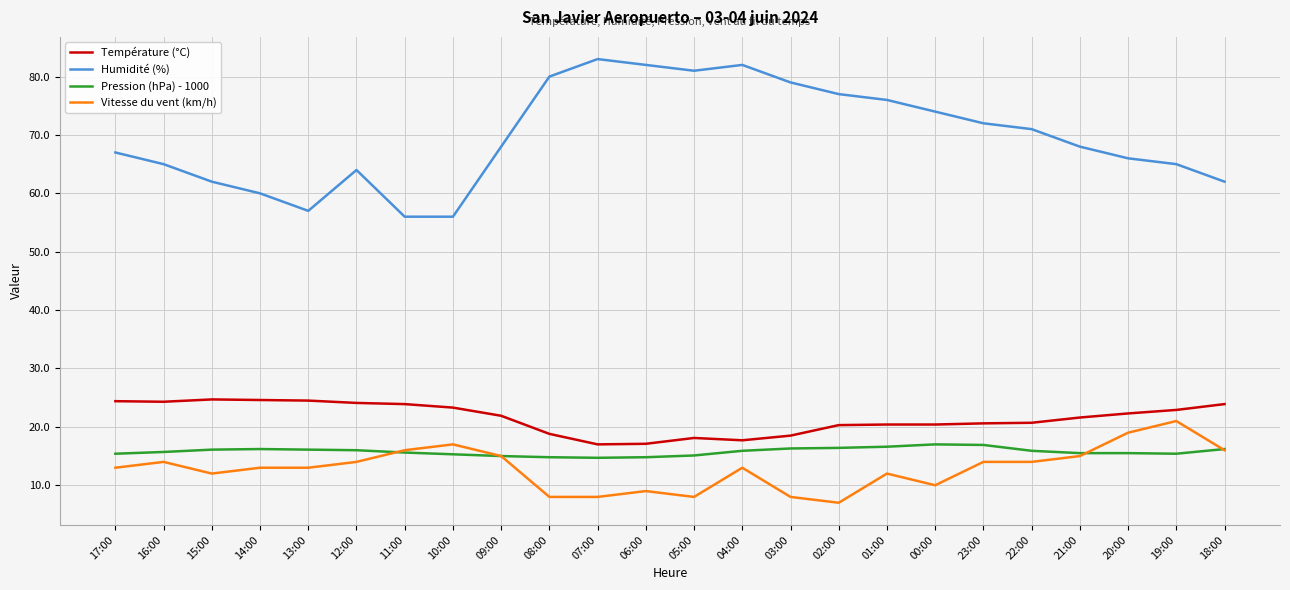

List the series in order of their peak value, lowest first.

Pression (hPa) - 1000, Vitesse du vent (km/h), Température (°C), Humidité (%)